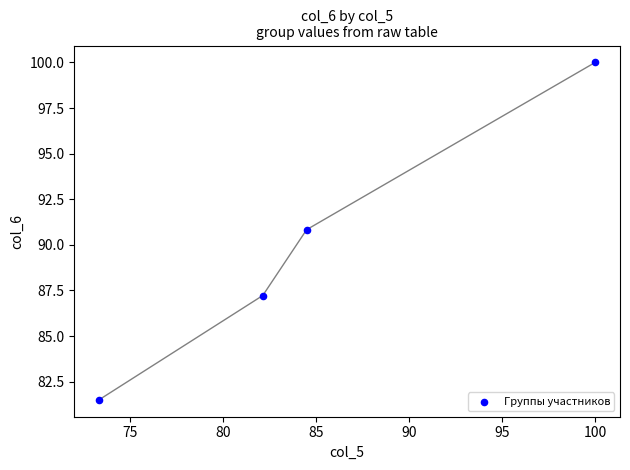

What Y value in the scatter plot is closest to 90?

90.8